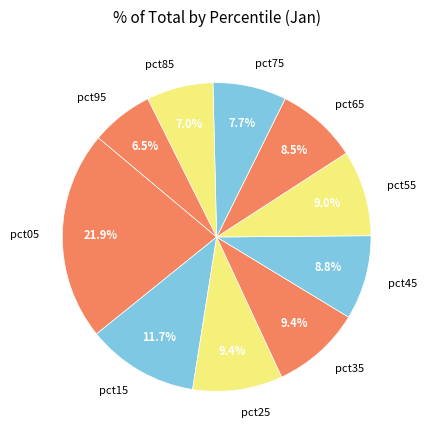

Which category has the biggest portion of the pie?

pct05